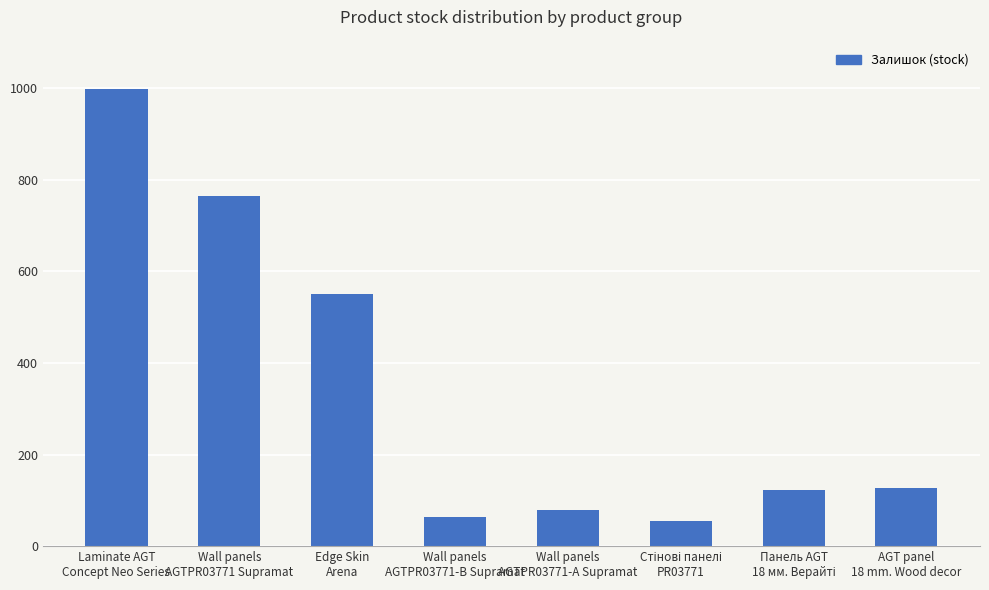

How many distinct data groups are displayed?

1